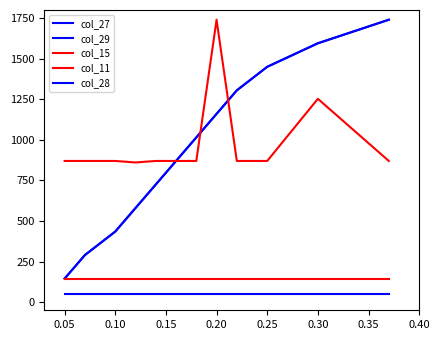

Does the chart have visible grid lines?

No